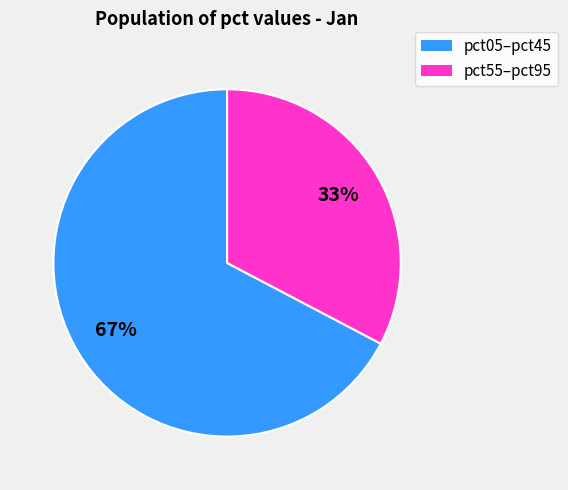

Does any single category account for the majority?

Yes